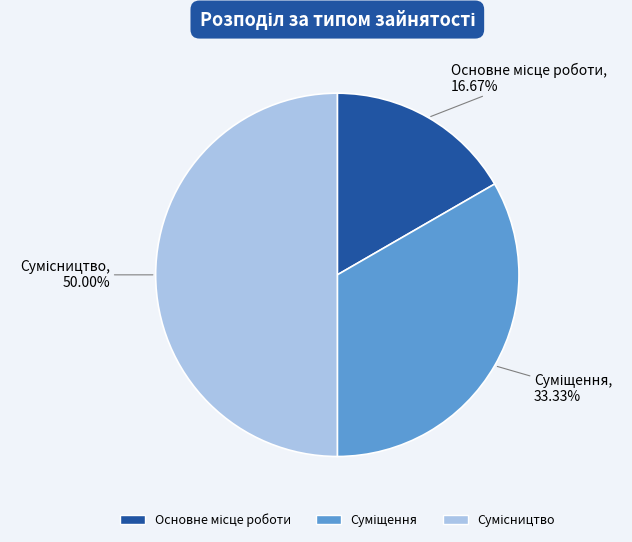

To the nearest percent, what is the difference between the largest and smallest slice percentages?

33%